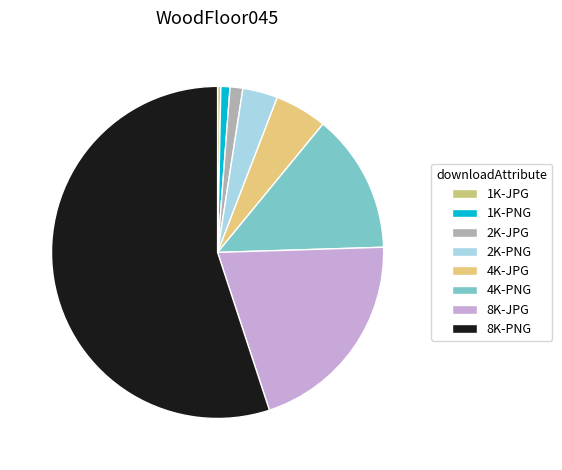

To the nearest percent, what is the combined percentage of 2K-JPG and 4K-JPG?

6%